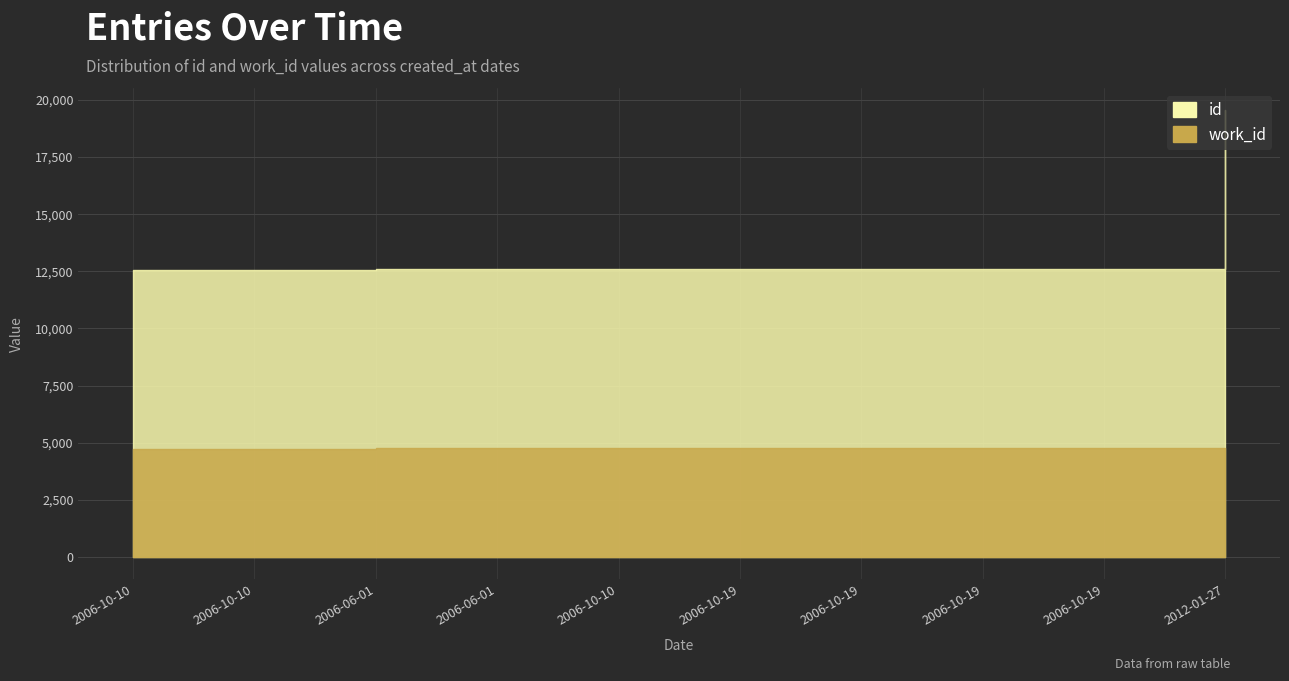

What are all the series names shown in the legend?

id, work_id